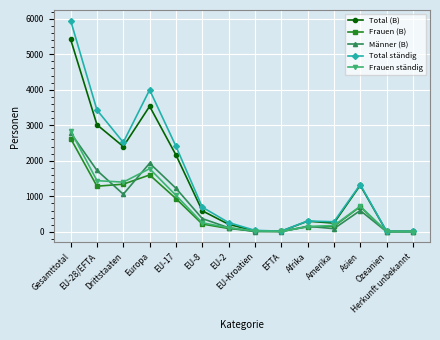

Which category has the highest value across all series?

Gesamttotal